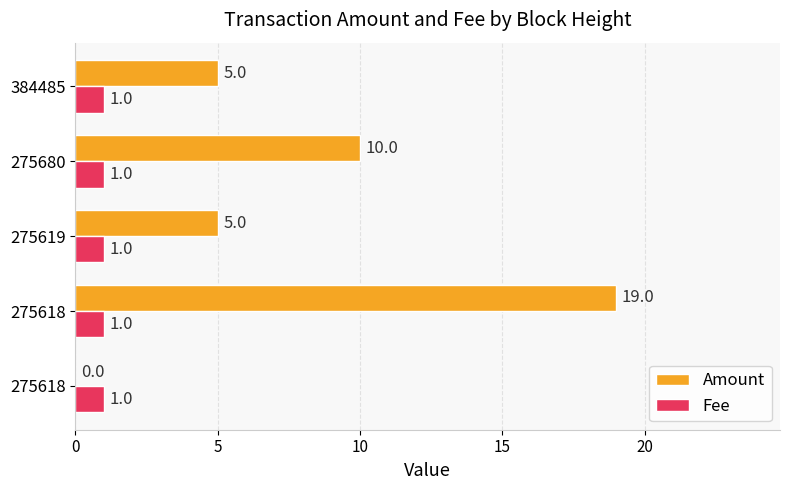

Count the number of categories in the chart.

5